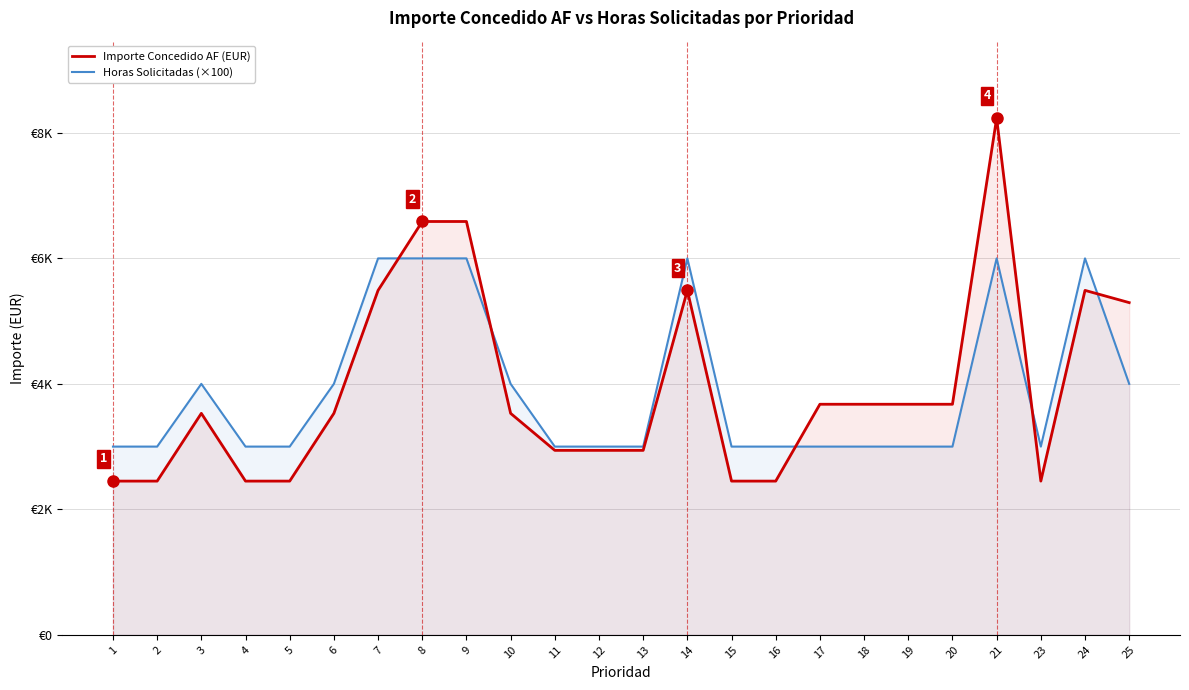

How many intersections are there between Importe Concedido AF (EUR) and Horas Solicitadas (×100)?

5